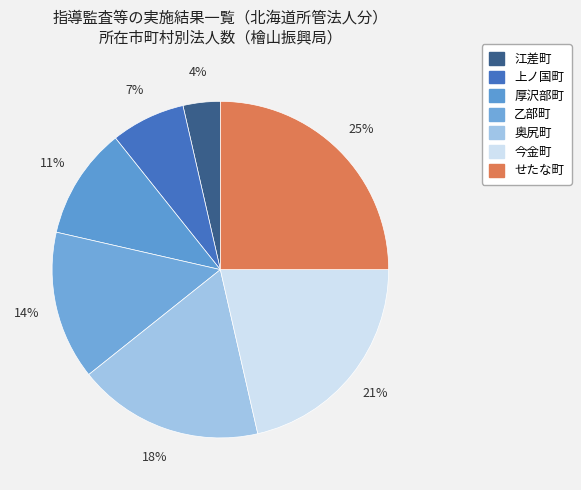

How many slices are in this pie chart?

7